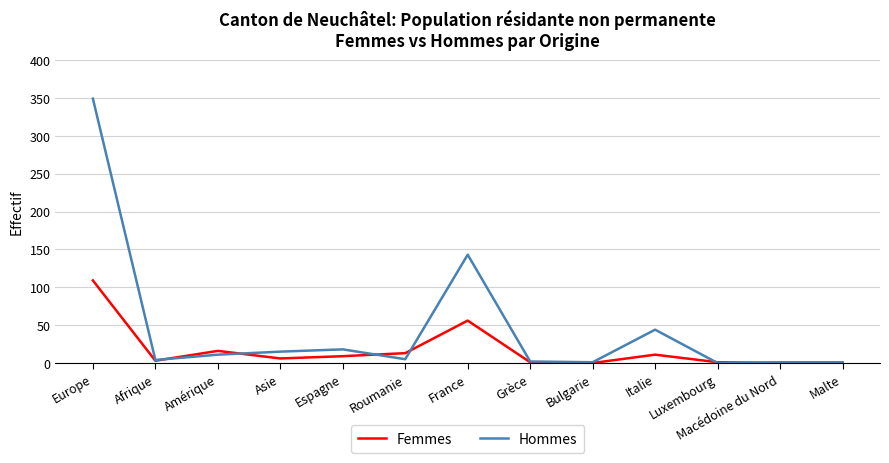

What is the difference between the highest and lowest values at Macédoine du Nord?

1